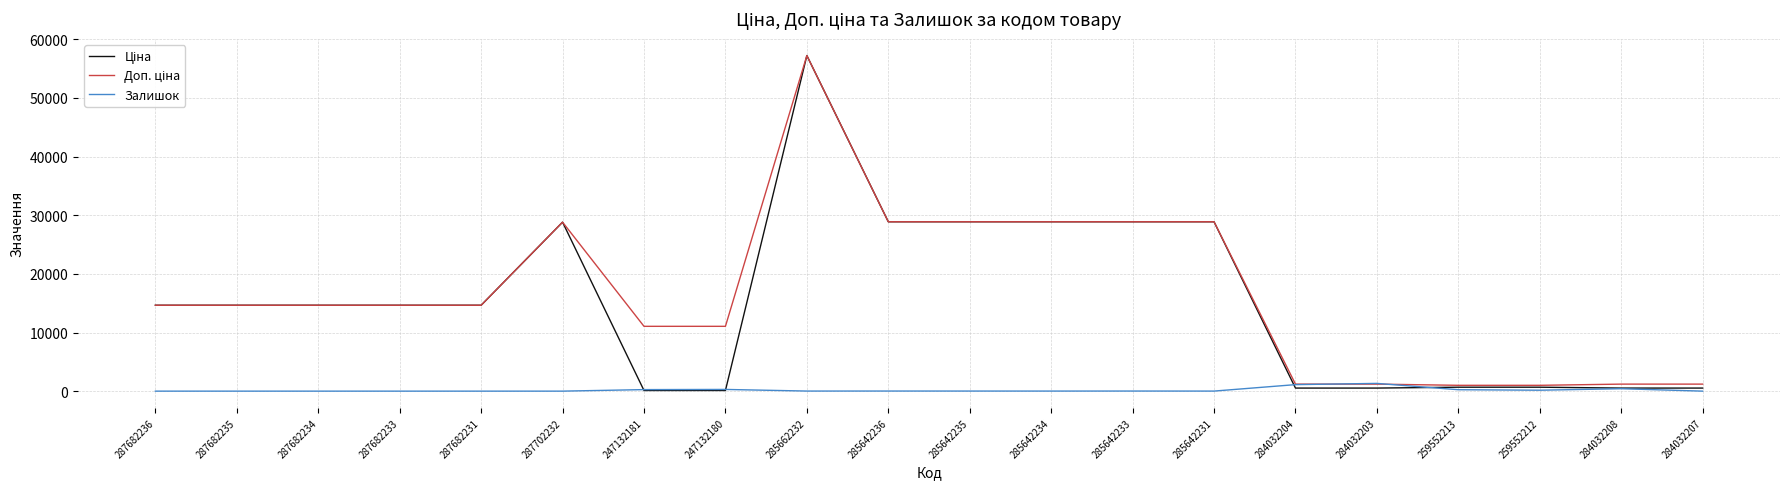

What is the difference between the highest and lowest values at 287682234?

14649.6